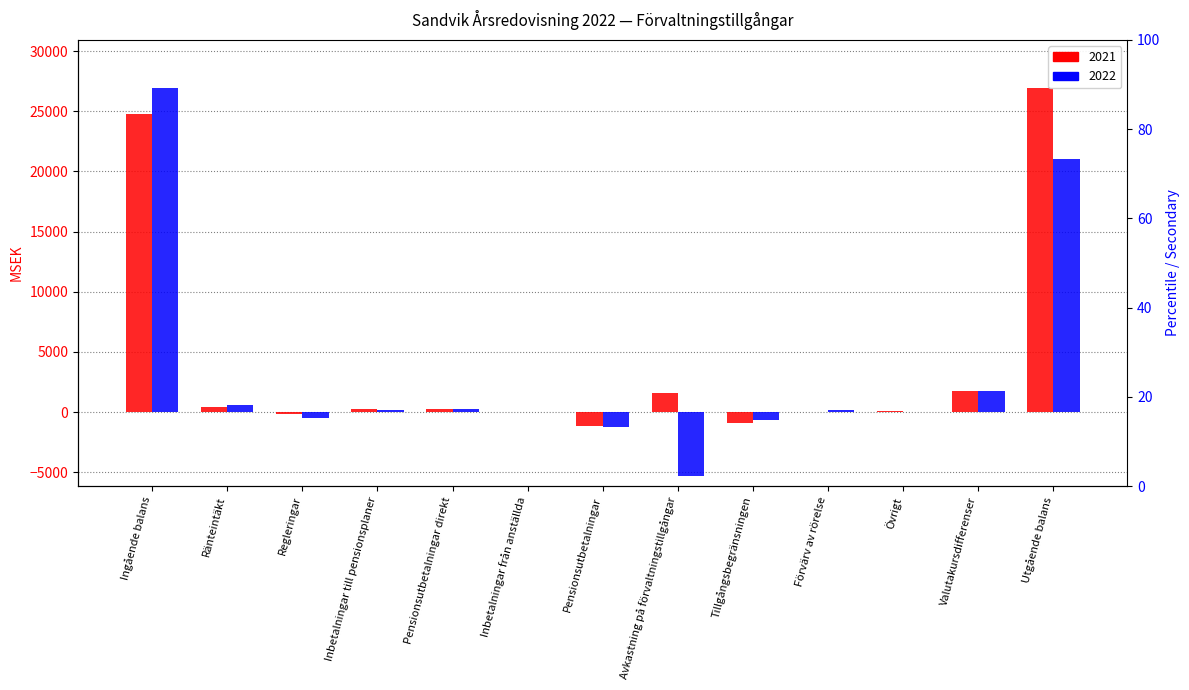

How many data points in 2022 are above 148?

6